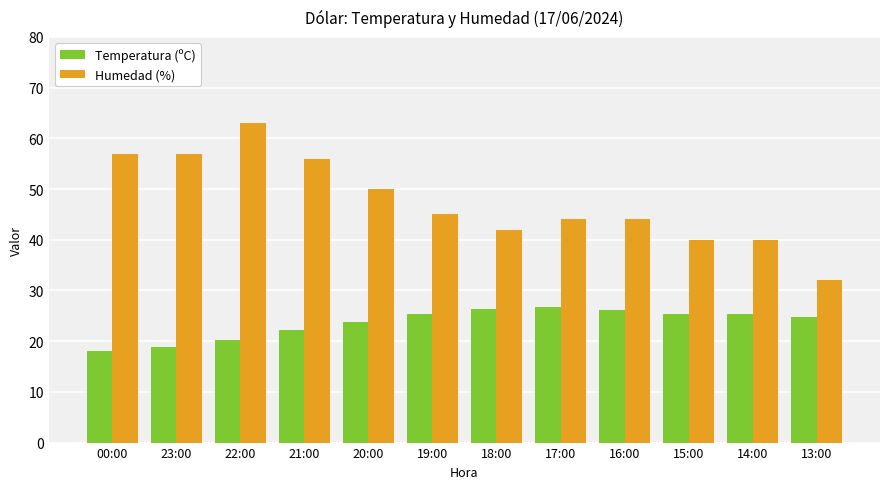

Where does the Humedad (%) series first go above 45?

00:00